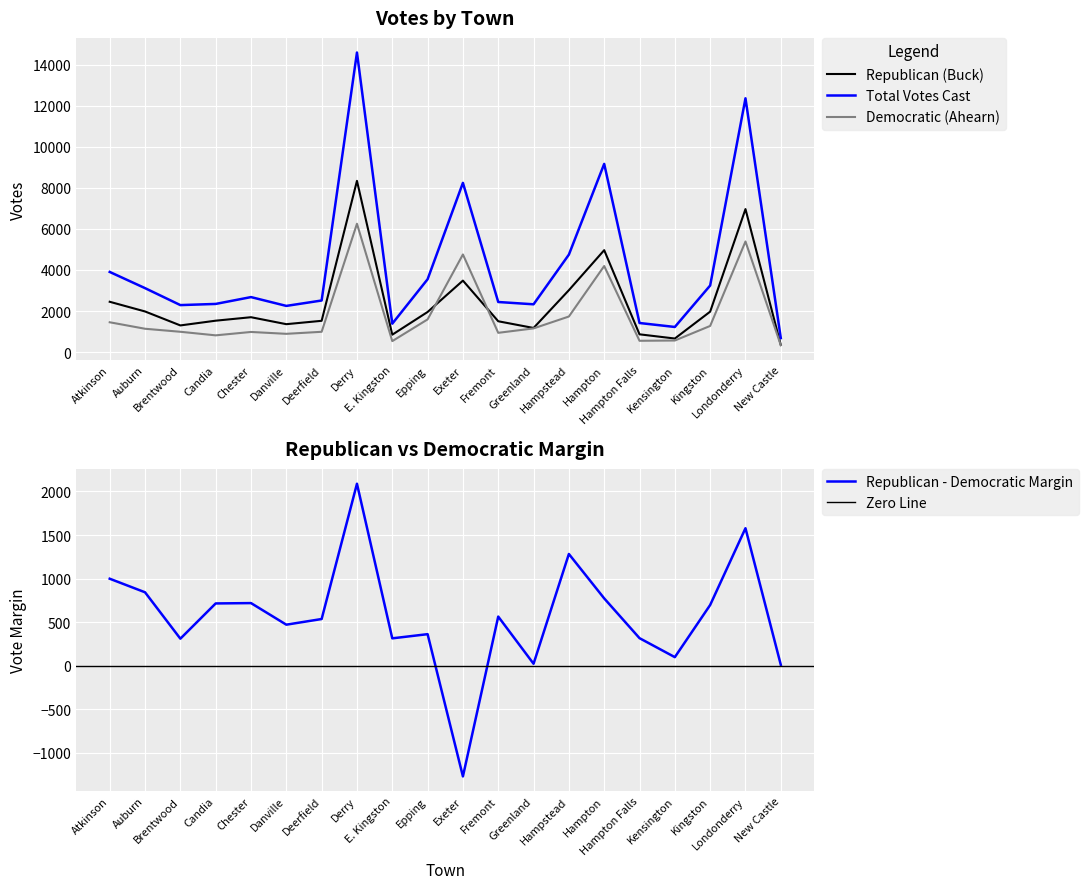

How many interior local valleys does the Republican (Buck) series have?

5